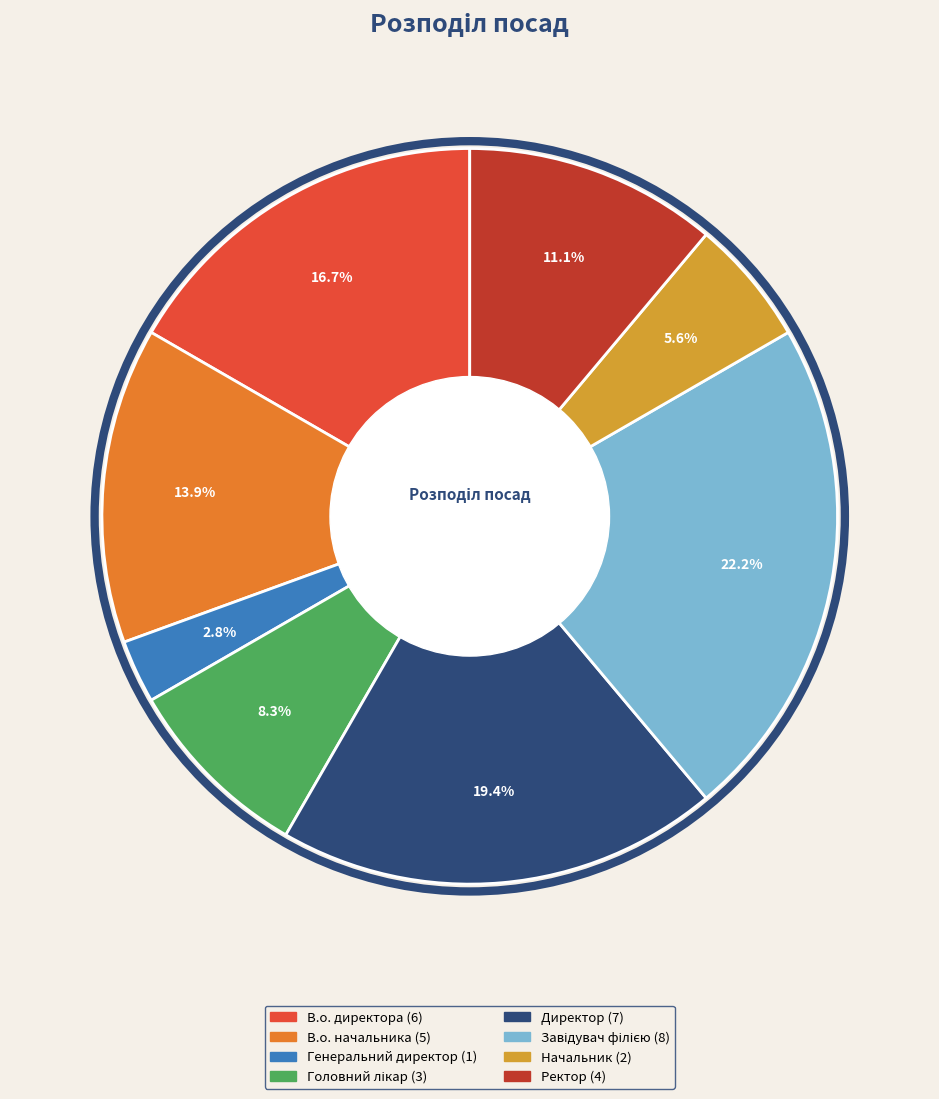

What percentage is the Ректор slice, to the nearest percent?

11%